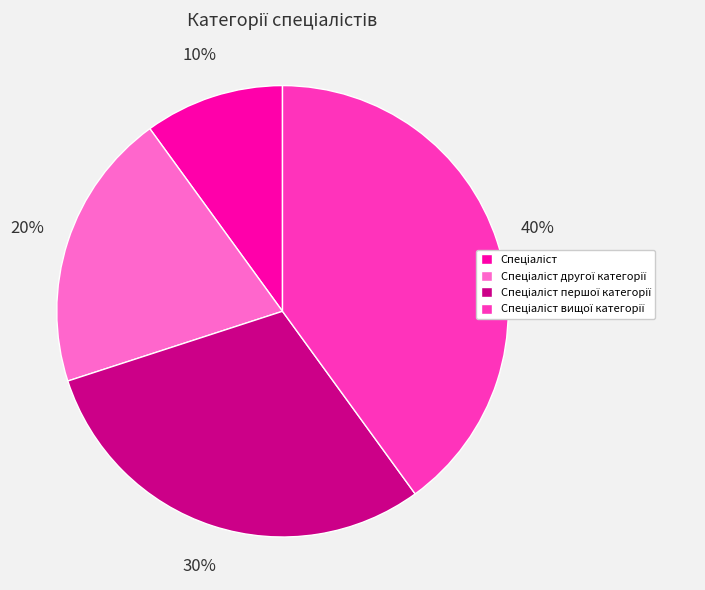

Does any single category account for the majority?

No